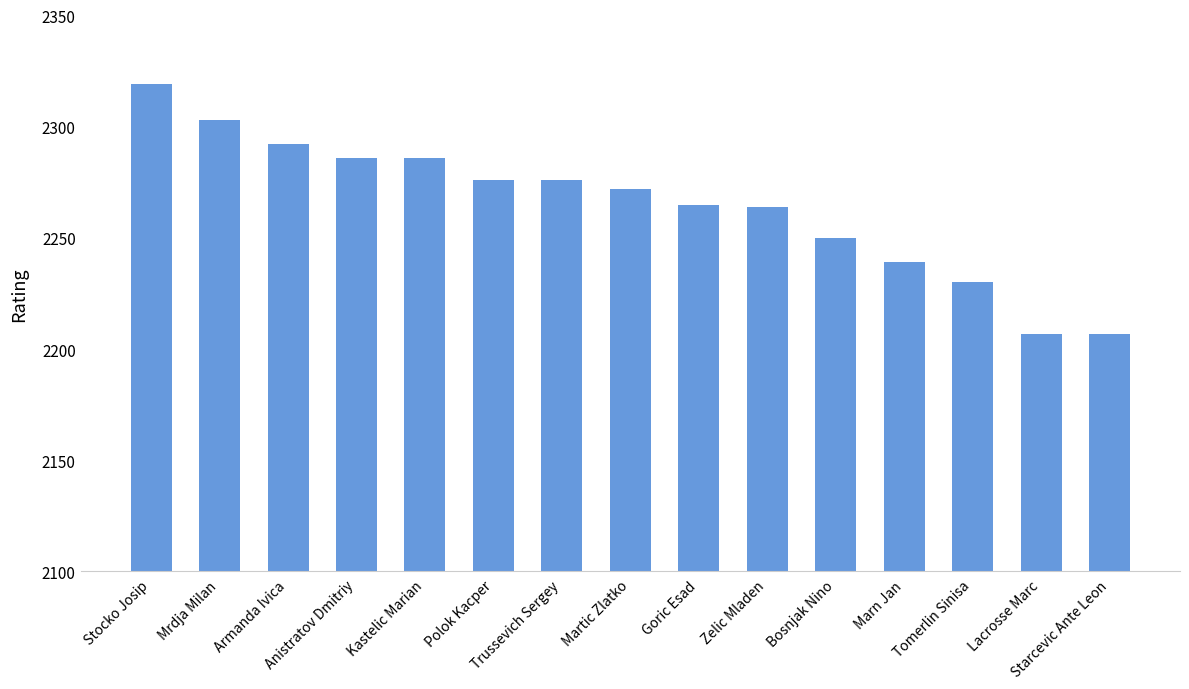

Which category has the highest value across all series?

Stocko Josip